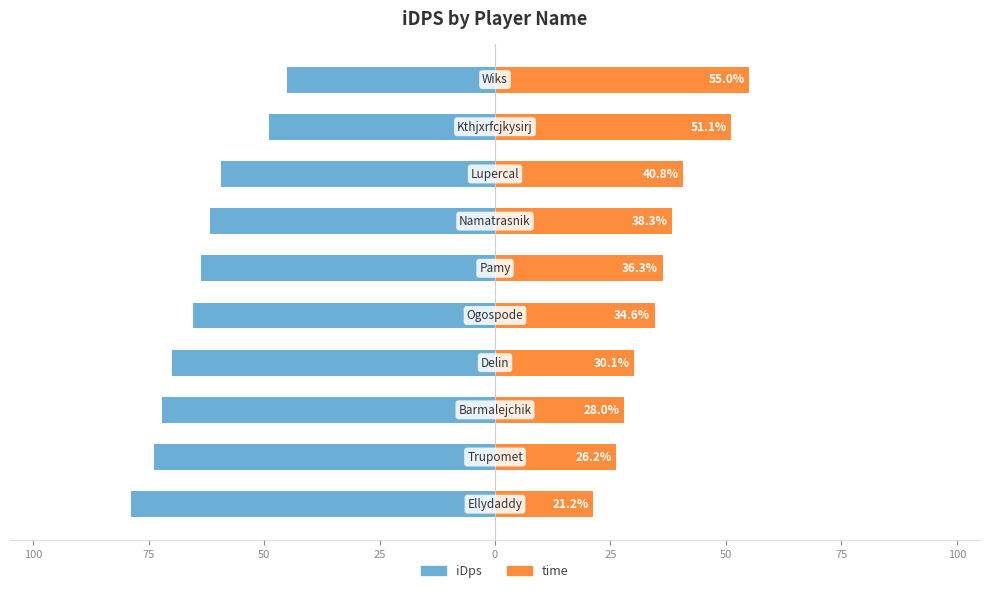

Are the bars horizontal?

Yes